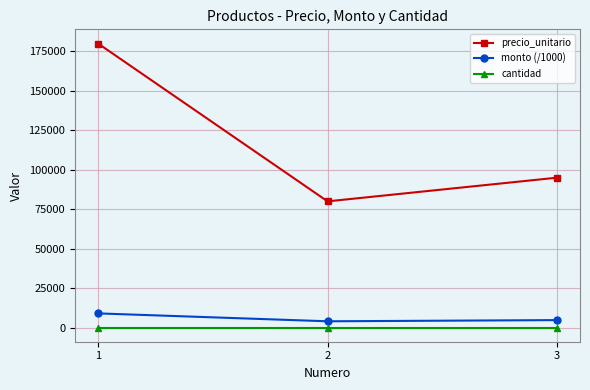

How many data points does each series have?

3